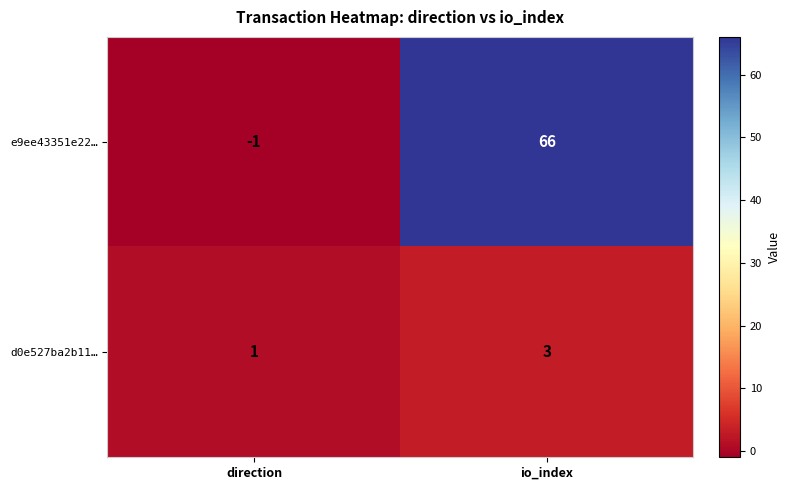

What is the sum of the d0e527ba2b11… values at direction and io_index?

4